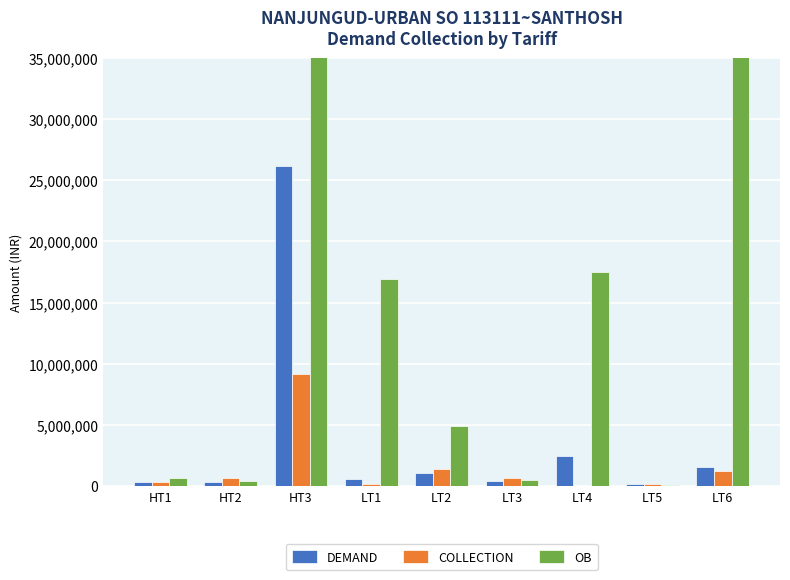

Rank the categories by COLLECTION value from highest to lowest.

HT3, LT2, LT6, HT2, LT3, HT1, LT5, LT1, LT4